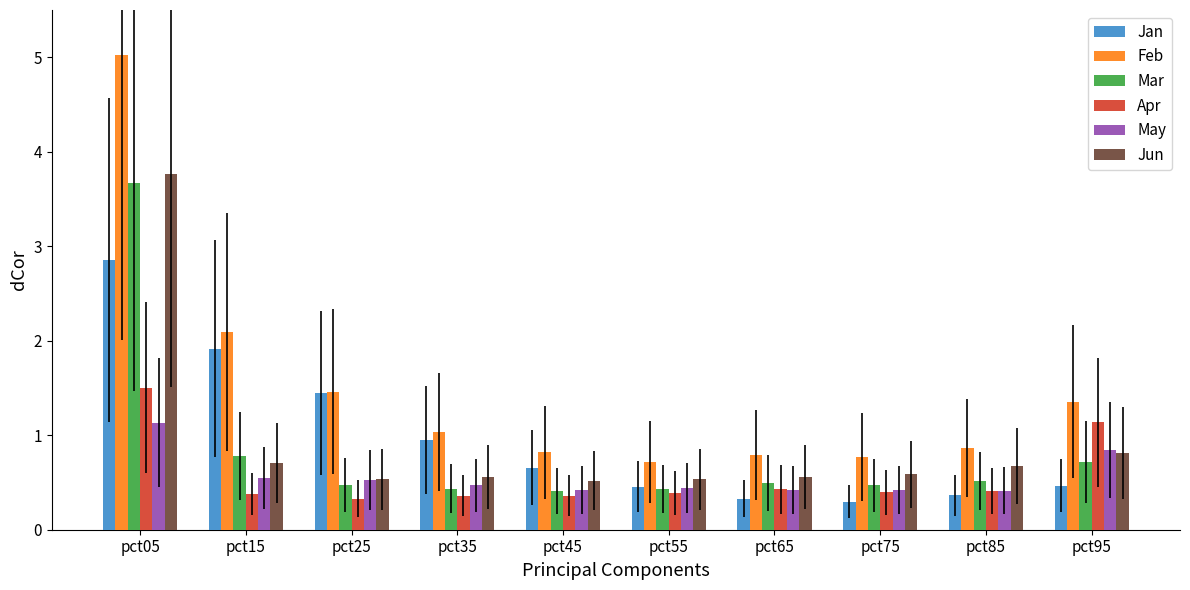

Reading left to right, what are all the values shown in this chart?

Jan: pct05=2.9	pct15=1.9	pct25=1.4	pct35=0.9	pct45=0.7	pct55=0.5	pct65=0.3	pct75=0.3	pct85=0.4	pct95=0.5
Feb: pct05=5.0	pct15=2.1	pct25=1.5	pct35=1.0	pct45=0.8	pct55=0.7	pct65=0.8	pct75=0.8	pct85=0.9	pct95=1.4
Mar: pct05=3.7	pct15=0.8	pct25=0.5	pct35=0.4	pct45=0.4	pct55=0.4	pct65=0.5	pct75=0.5	pct85=0.5	pct95=0.7
Apr: pct05=1.5	pct15=0.4	pct25=0.3	pct35=0.4	pct45=0.4	pct55=0.4	pct65=0.4	pct75=0.4	pct85=0.4	pct95=1.1
May: pct05=1.1	pct15=0.5	pct25=0.5	pct35=0.5	pct45=0.4	pct55=0.4	pct65=0.4	pct75=0.4	pct85=0.4	pct95=0.8
Jun: pct05=3.8	pct15=0.7	pct25=0.5	pct35=0.6	pct45=0.5	pct55=0.5	pct65=0.6	pct75=0.6	pct85=0.7	pct95=0.8